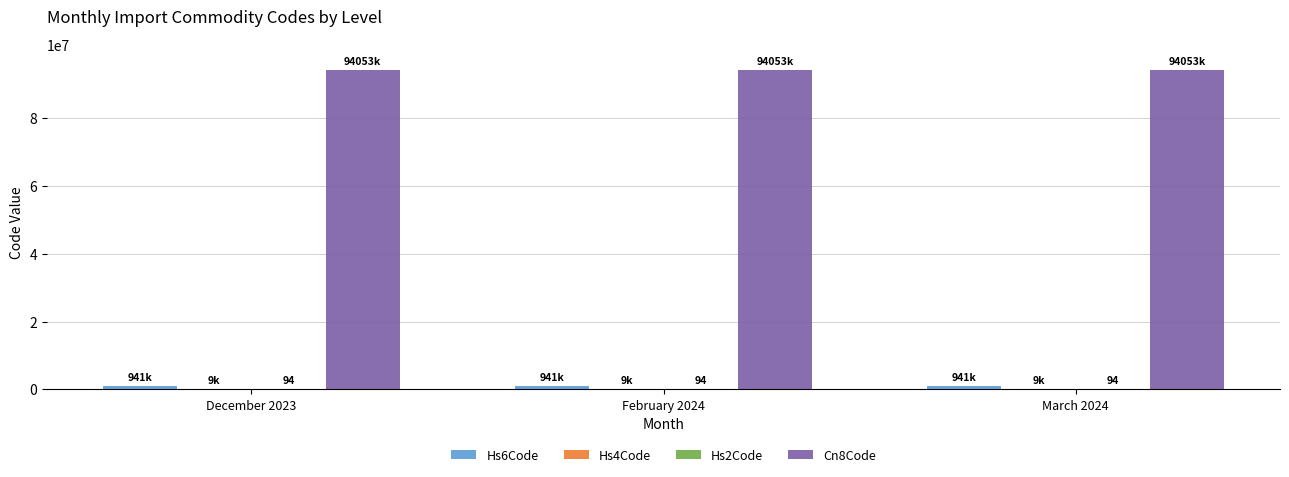

Which series has the largest total across all categories?

Cn8Code